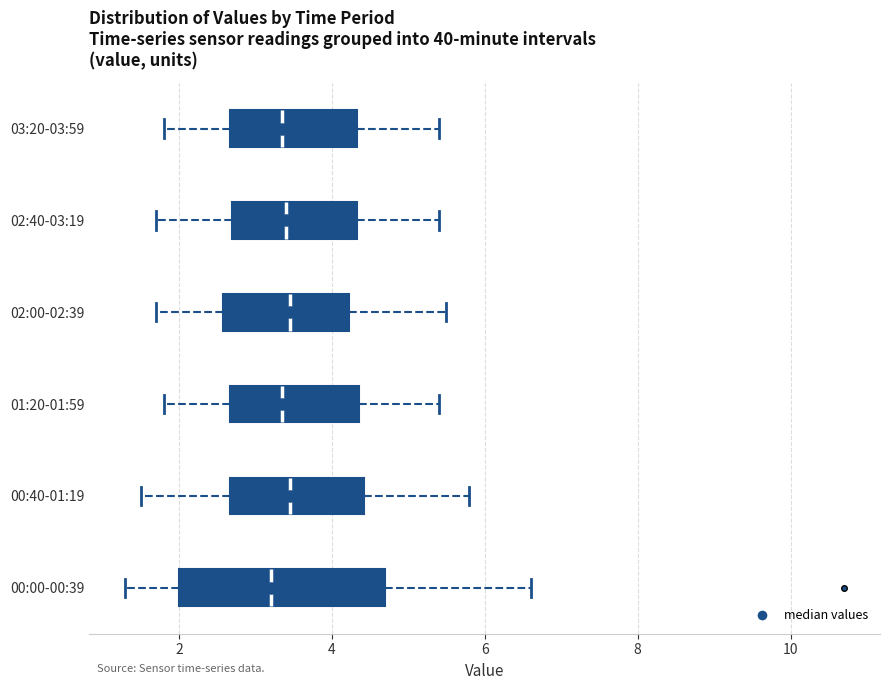

Reading bottom to top, read every box against the x-axis: the position of its median line, the range the box covers, and the ends of its whiskers. The values are not printed on the chart, so give them approximately, as read against the axis.

00:00-00:39: median 3.2, box 2.0 to 4.8, whiskers 1.4 to 6.6
00:40-01:19: median 3.4, box 2.6 to 4.4, whiskers 1.6 to 5.8
01:20-01:59: median 3.4, box 2.6 to 4.4, whiskers 1.8 to 5.4
02:00-02:39: median 3.4, box 2.6 to 4.2, whiskers 1.8 to 5.6
02:40-03:19: median 3.4, box 2.8 to 4.4, whiskers 1.8 to 5.4
03:20-03:59: median 3.4, box 2.6 to 4.4, whiskers 1.8 to 5.4